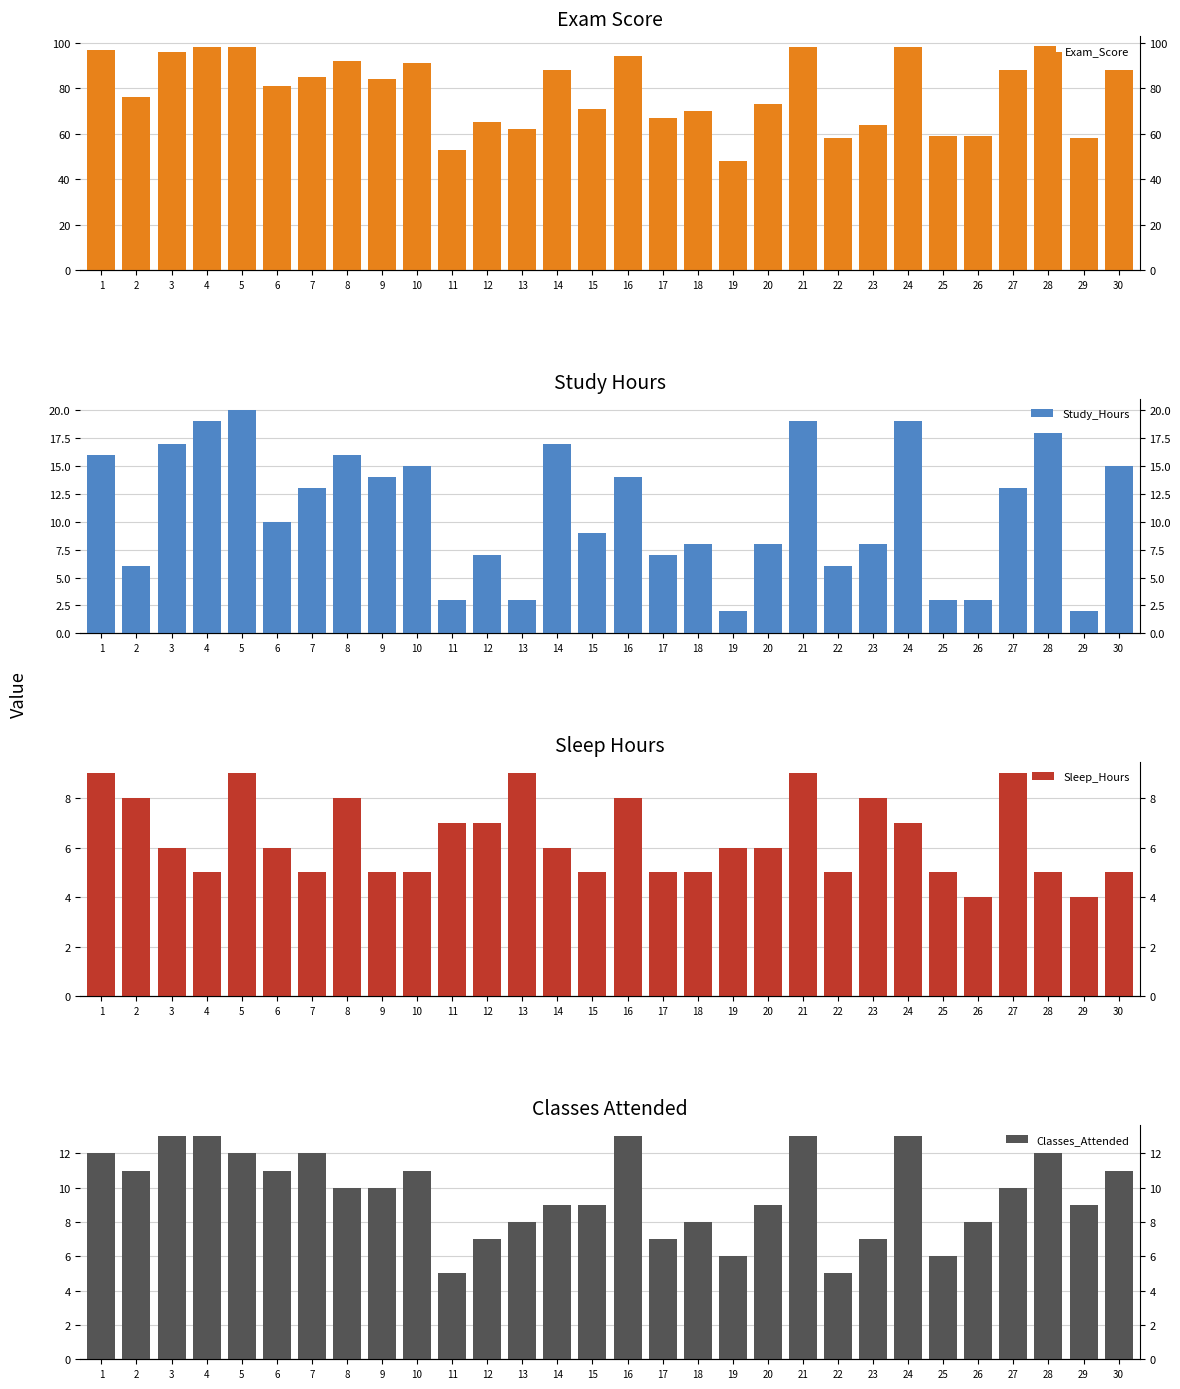

What is the minimum value for Exam_Score?

48